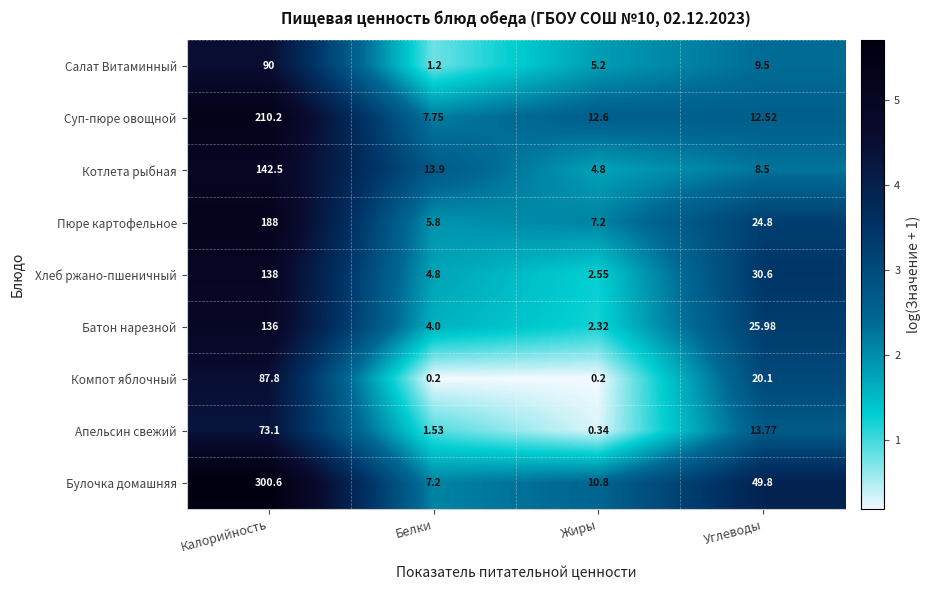

At how many categories does at least one series exceed 4?

4